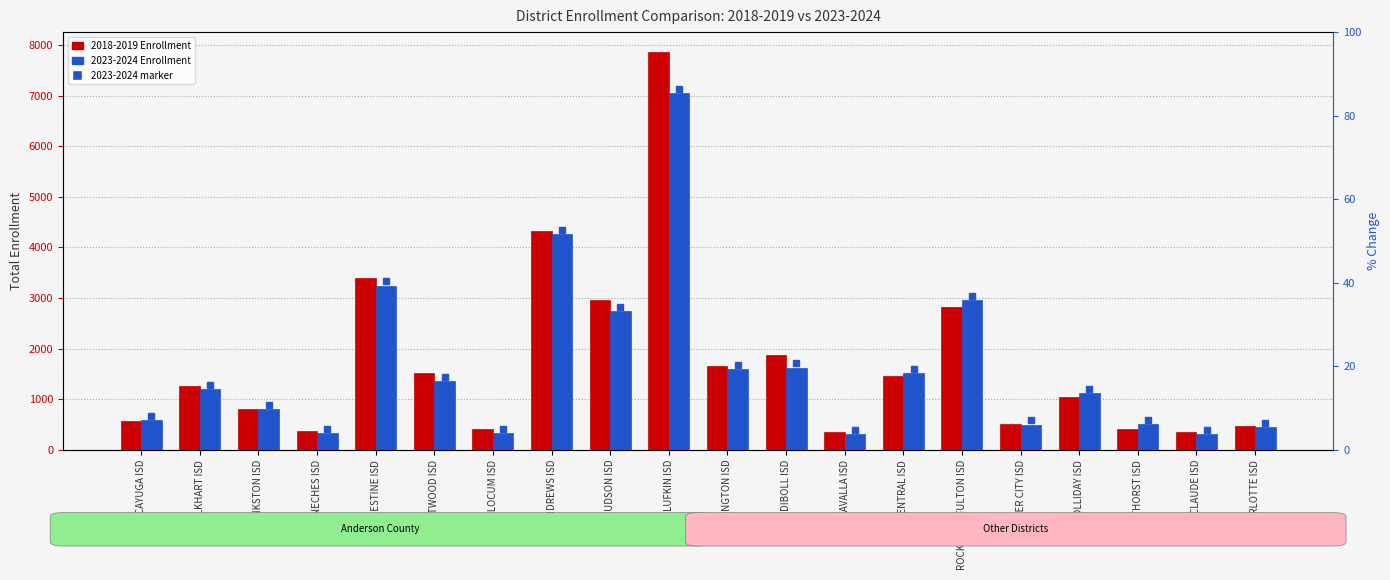

At how many categories does at least one series exceed 5509?

1